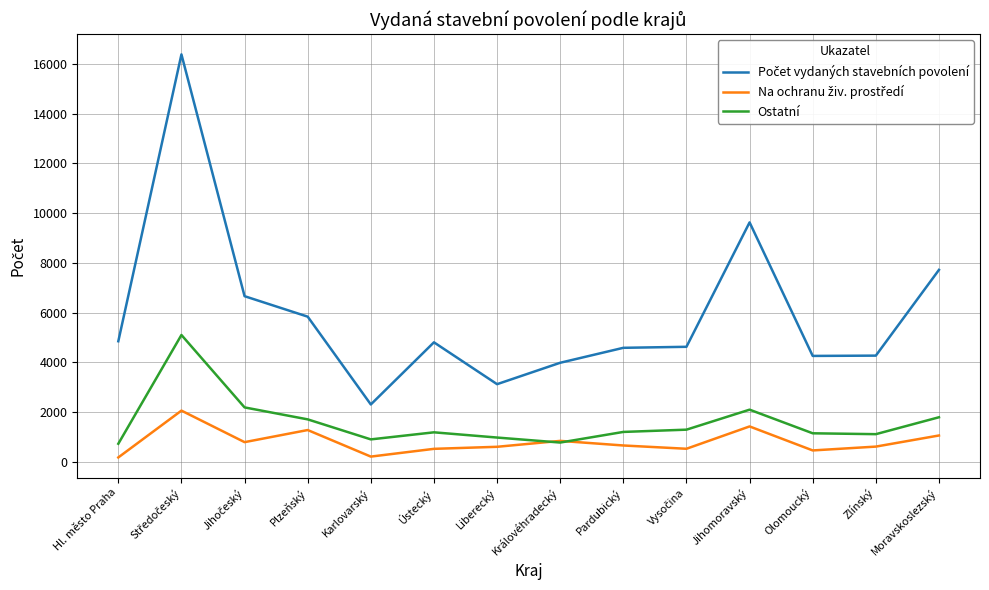

What is the total value across all series at Zlínský?

5994